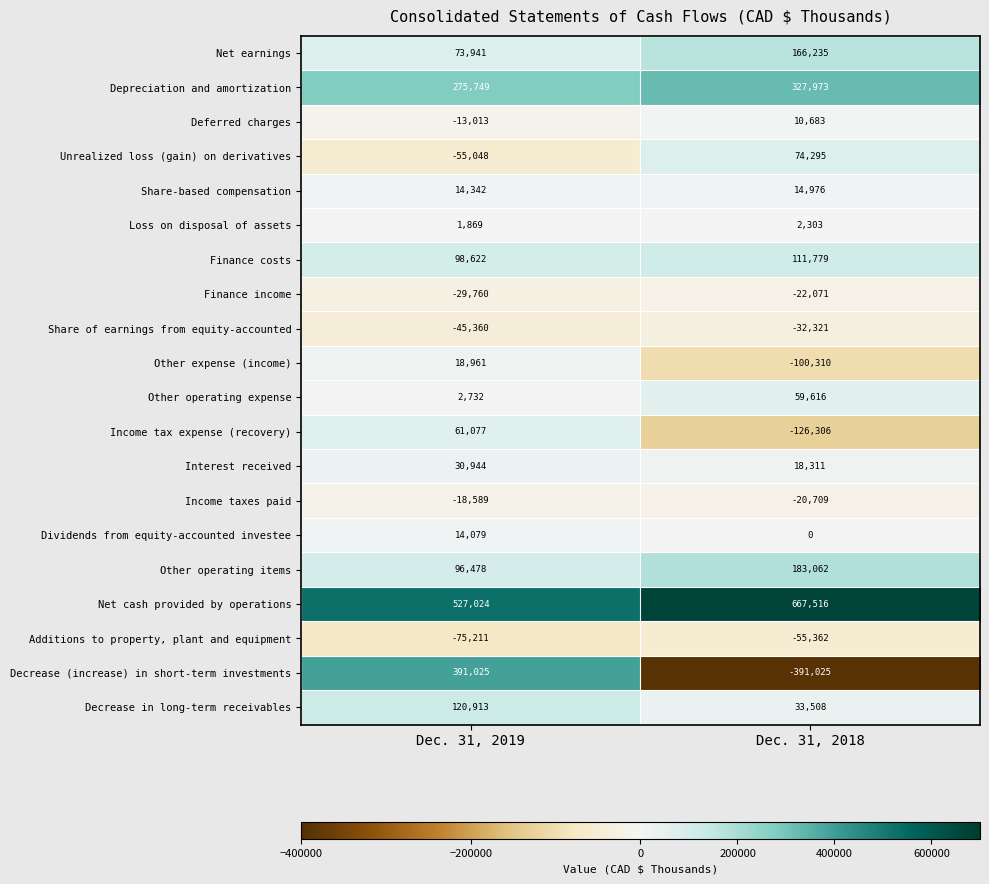

At Dec. 31, 2018, list the series in order from smallest to largest.

Decrease (increase) in short-term investments, Income tax expense (recovery), Other expense (income), Additions to property, plant and equipment, Share of earnings from equity-accounted, Finance income, Income taxes paid, Dividends from equity-accounted investee, Loss on disposal of assets, Deferred charges, Share-based compensation, Interest received, Decrease in long-term receivables, Other operating expense, Unrealized loss (gain) on derivatives, Finance costs, Net earnings, Other operating items, Depreciation and amortization, Net cash provided by operations